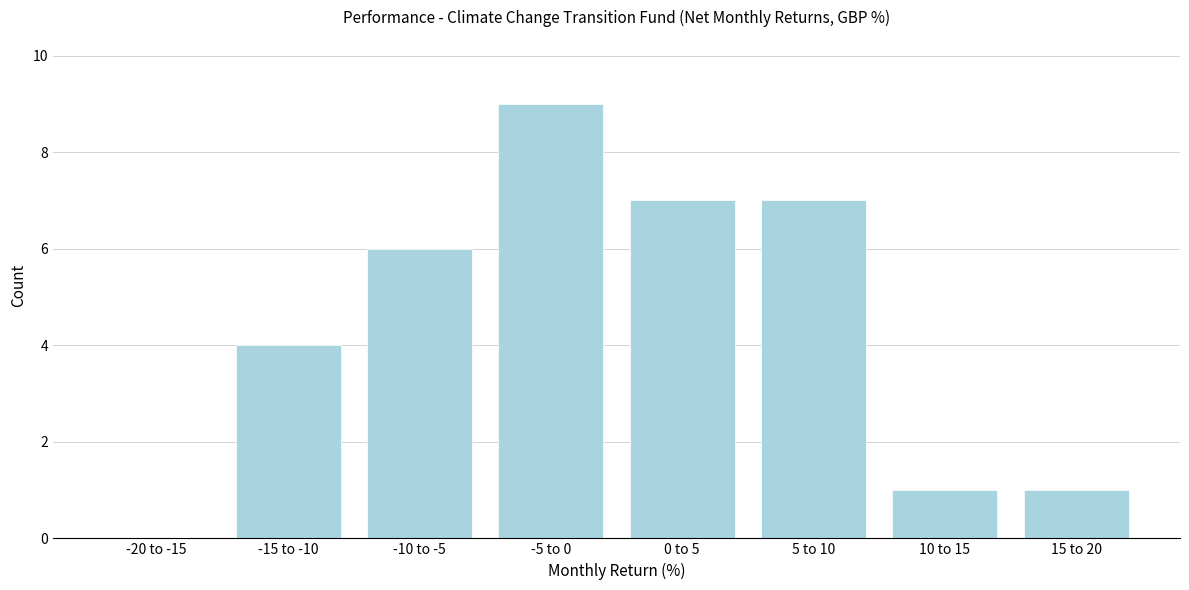

Reading left to right, list all the values displayed in this chart.

-20 to -15=0	-15 to -10=4	-10 to -5=6	-5 to 0=9	0 to 5=7	5 to 10=7	10 to 15=1	15 to 20=1